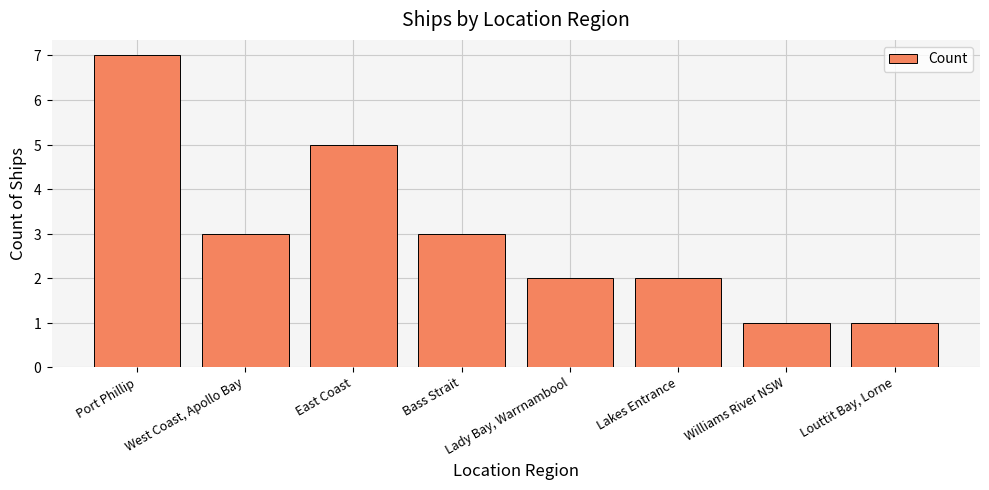

What is the difference between the values at West Coast, Apollo Bay and Louttit Bay, Lorne?

2